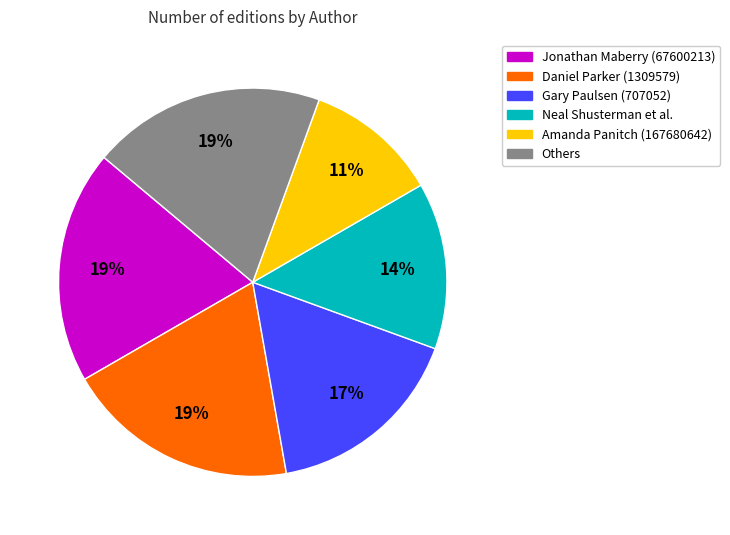

Does any single category account for the majority?

No